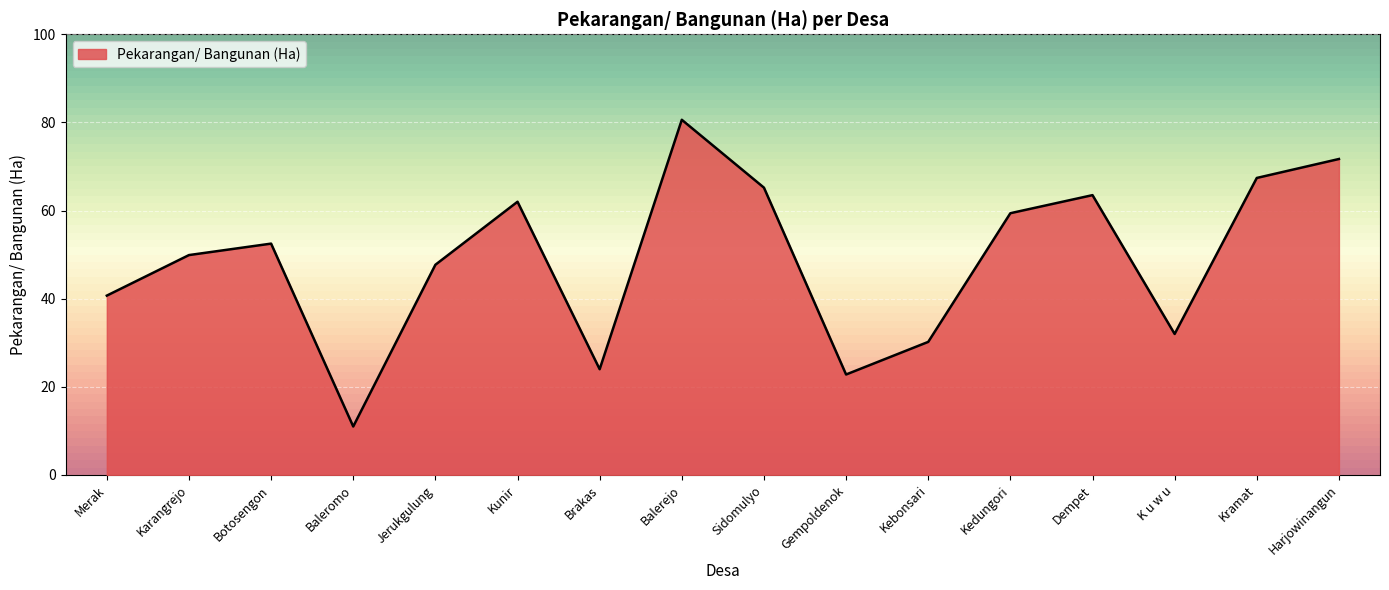

How many distinct data groups are displayed?

1